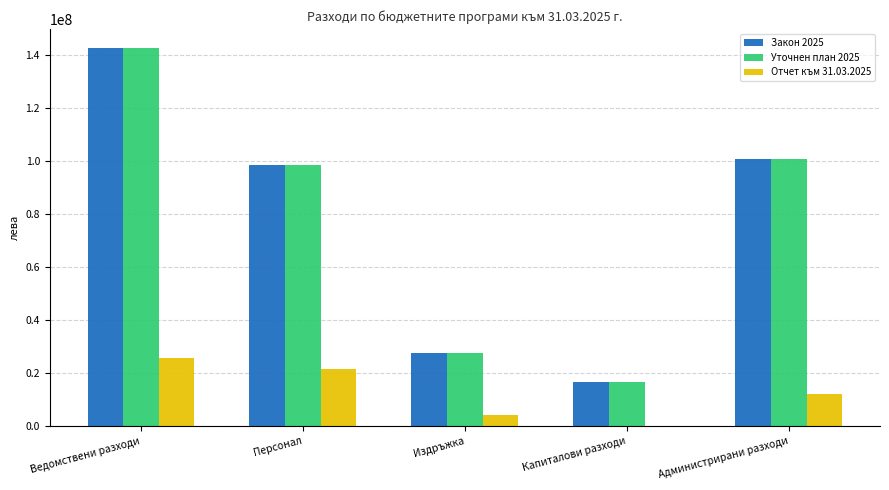

Reading left to right, what are all the values shown in this chart?

Закон 2025: Ведомствени разходи=142810500	Персонал=98712900	Издръжка=27598600	Капиталови разходи=16499000	Администрирани разходи=101019000
Уточнен план 2025: Ведомствени разходи=142810500	Персонал=98712900	Издръжка=27598600	Капиталови разходи=16499000	Администрирани разходи=101019000
Отчет към 31.03.2025: Ведомствени разходи=25675020	Персонал=21429197	Издръжка=4203230	Капиталови разходи=42593	Администрирани разходи=12164068